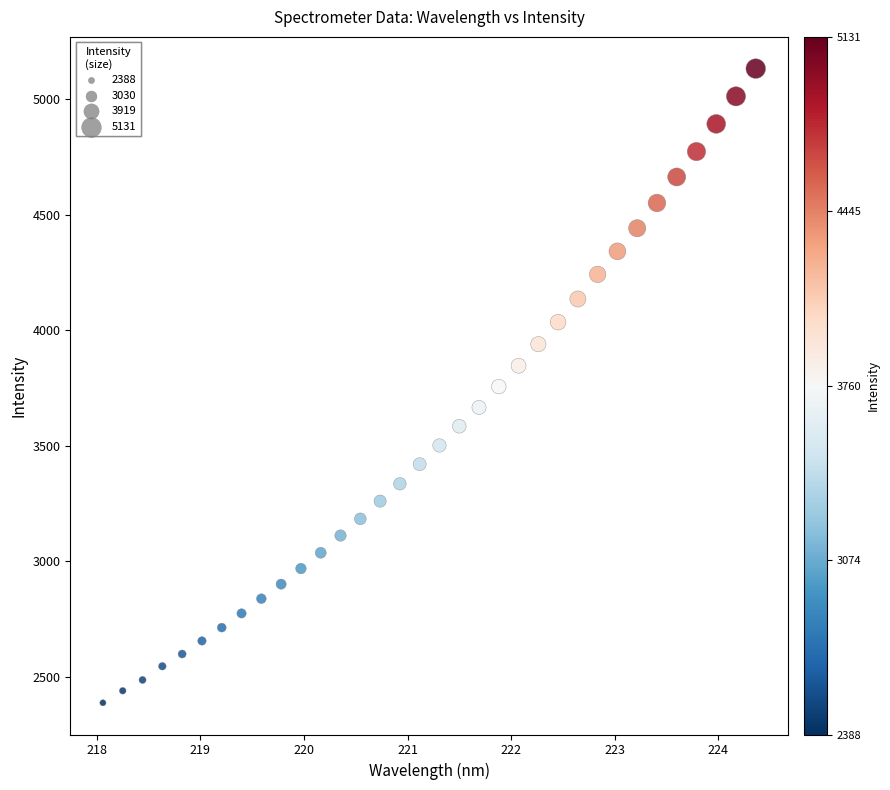

What is the range of Y values (max minus min)?

2743.1